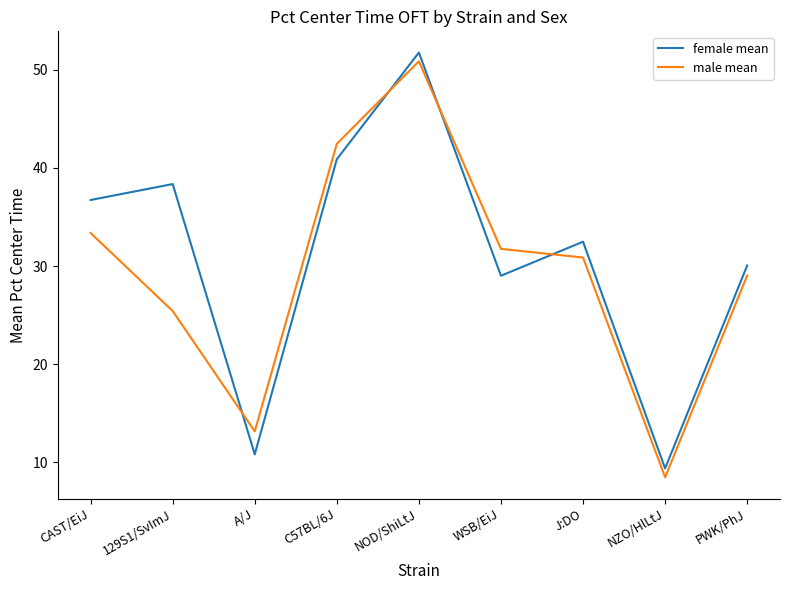

Read the female mean value at 129S1/SvImJ.

38.4